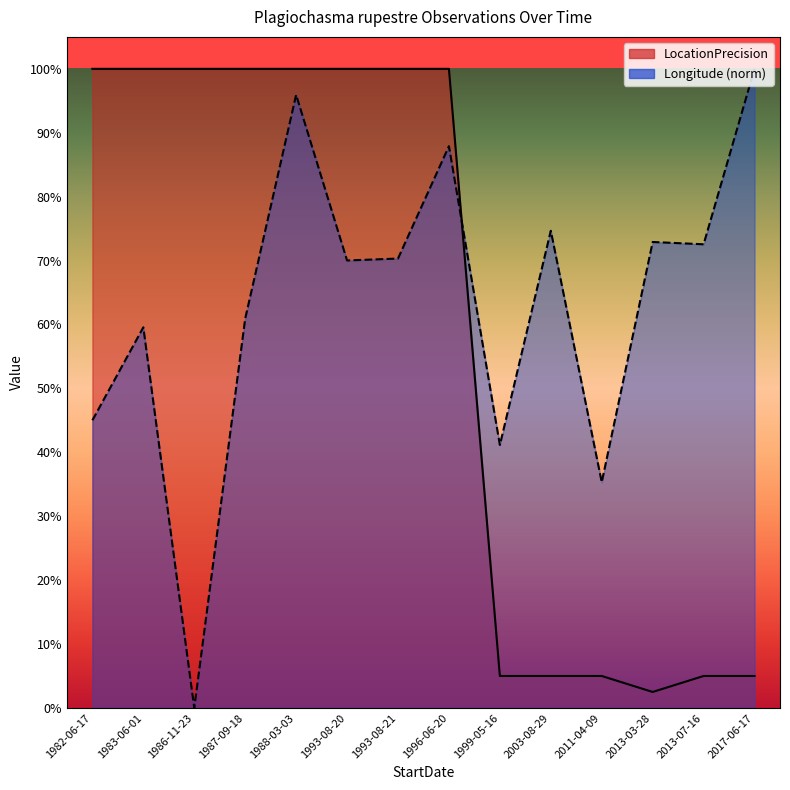

What is the sum of all LocationPrecision values?

827.5